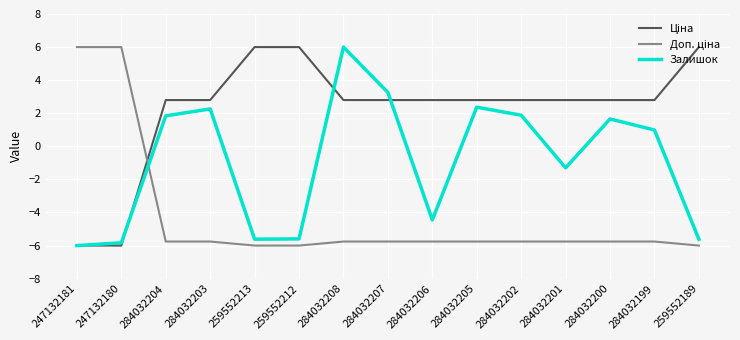

Is it true that Залишок equals -1.0 at 284032206?

False